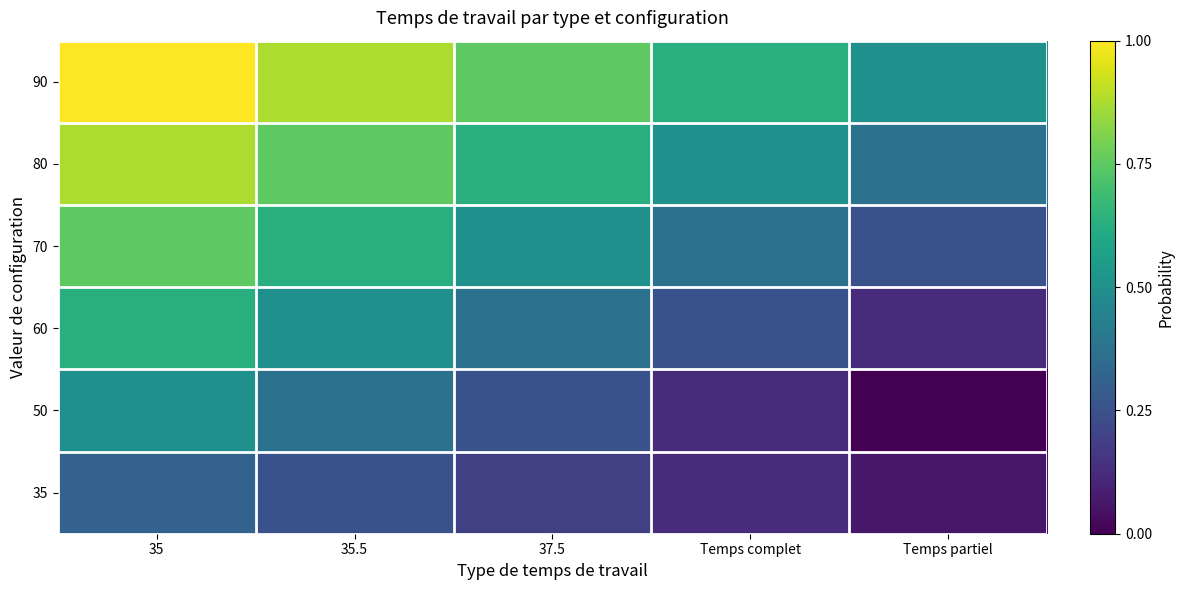

Rank the series at Temps complet from highest to lowest value.

90, 80, 70, 60, 50, 35